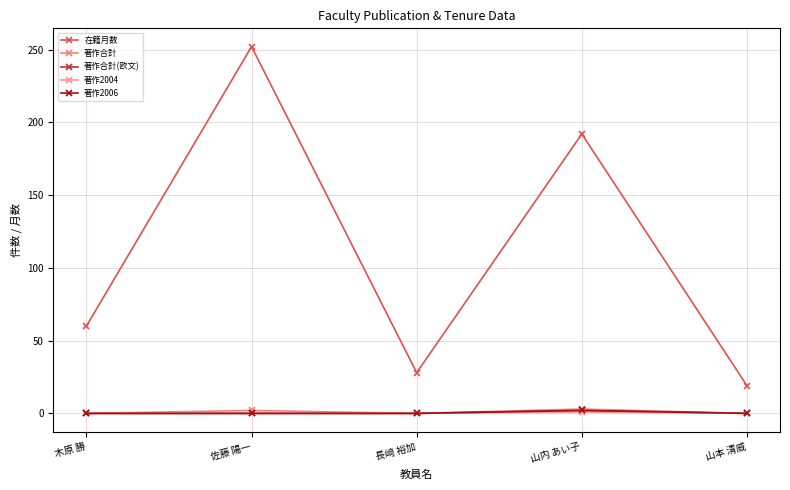

True or false: 著作2004 has more than 2 points higher than both neighbors.

False